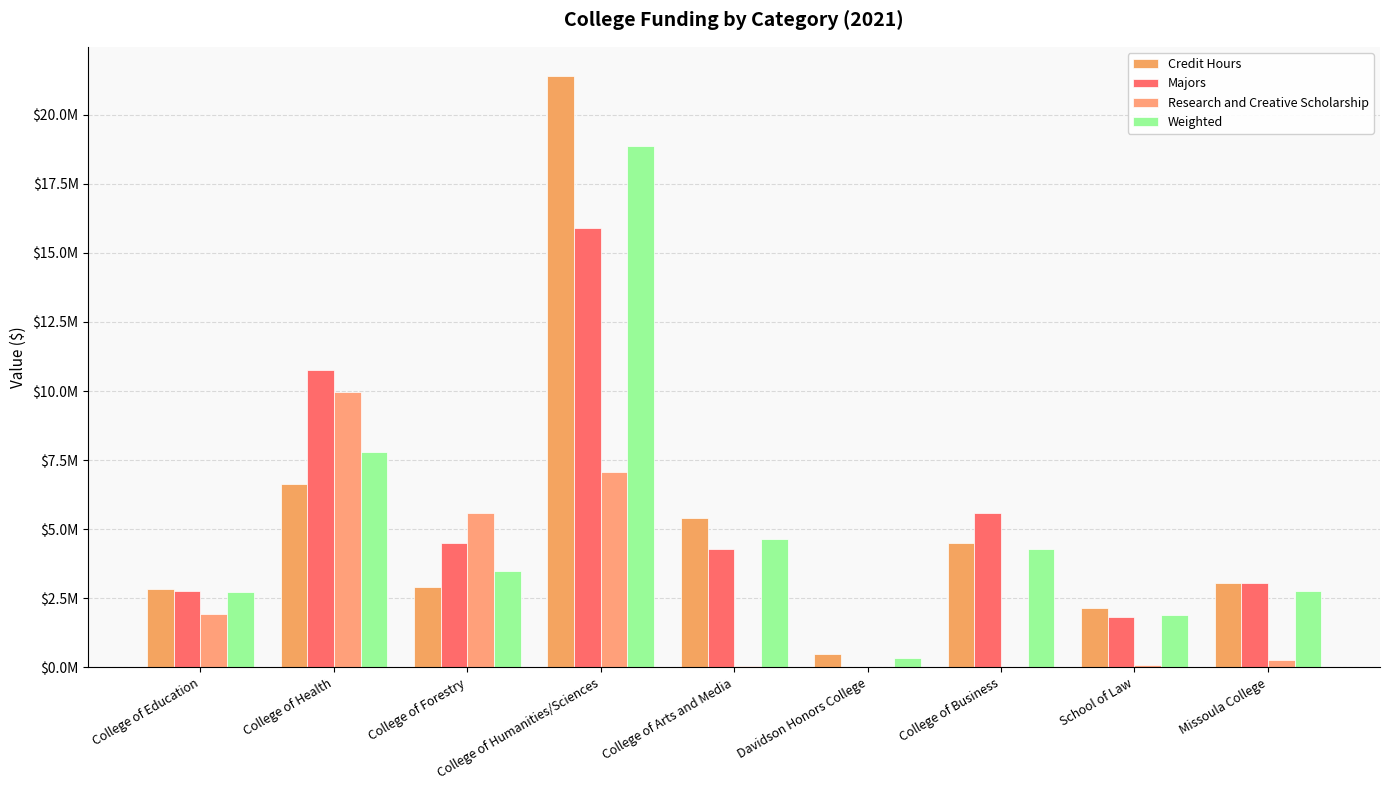

At which label is Research and Creative Scholarship closest to 4984952?

College of Forestry